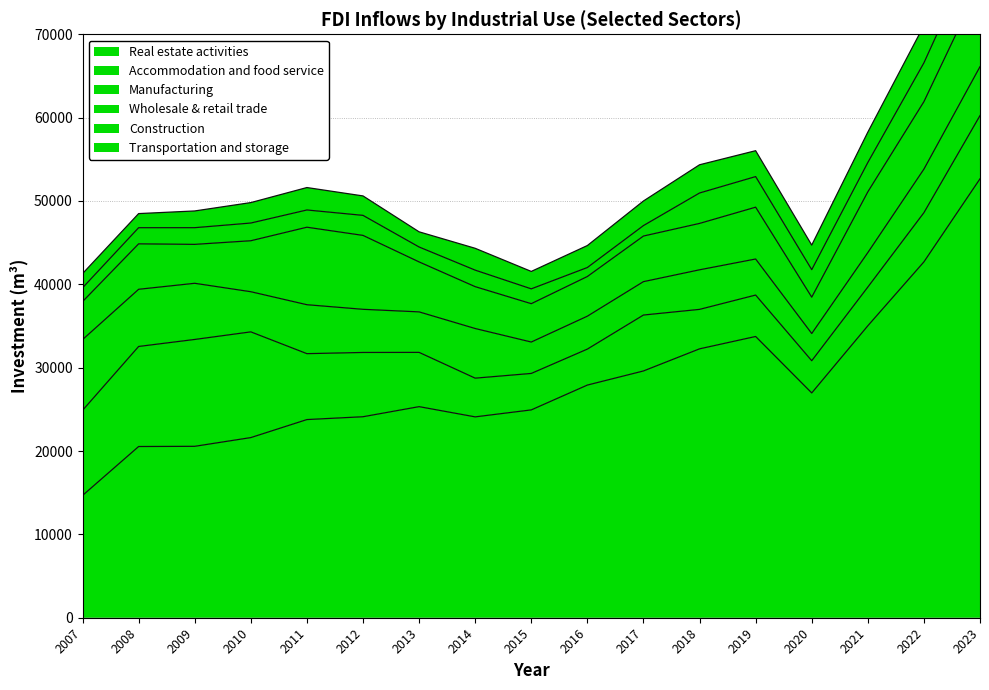

How many data points in Wholesale & retail trade are above 5565?

9